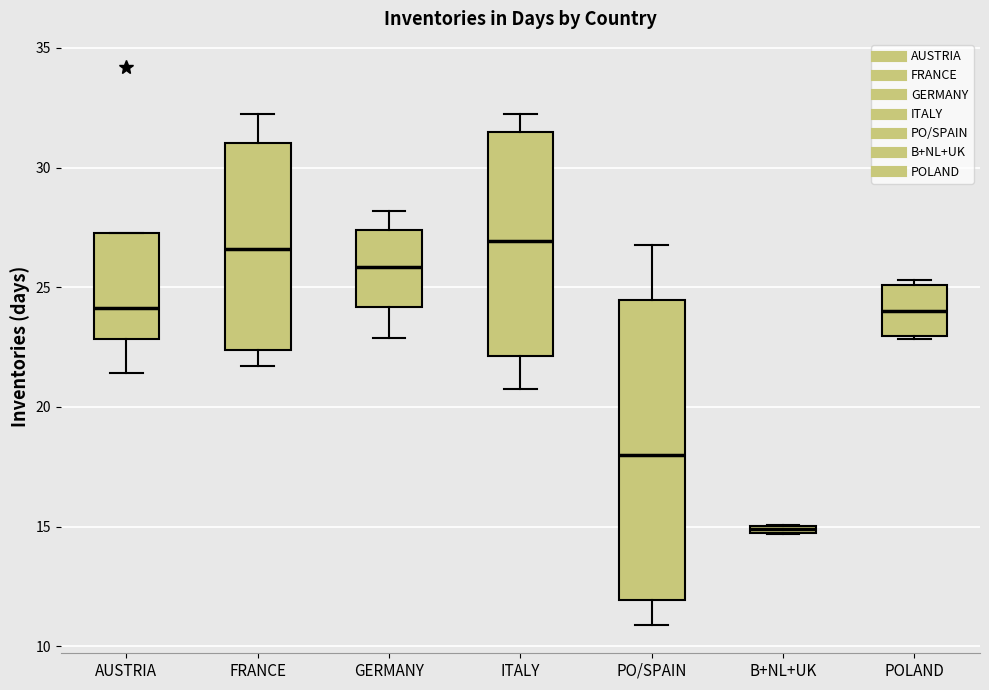

Which box is the tallest, from its lower edge to its upper edge?

PO/SPAIN